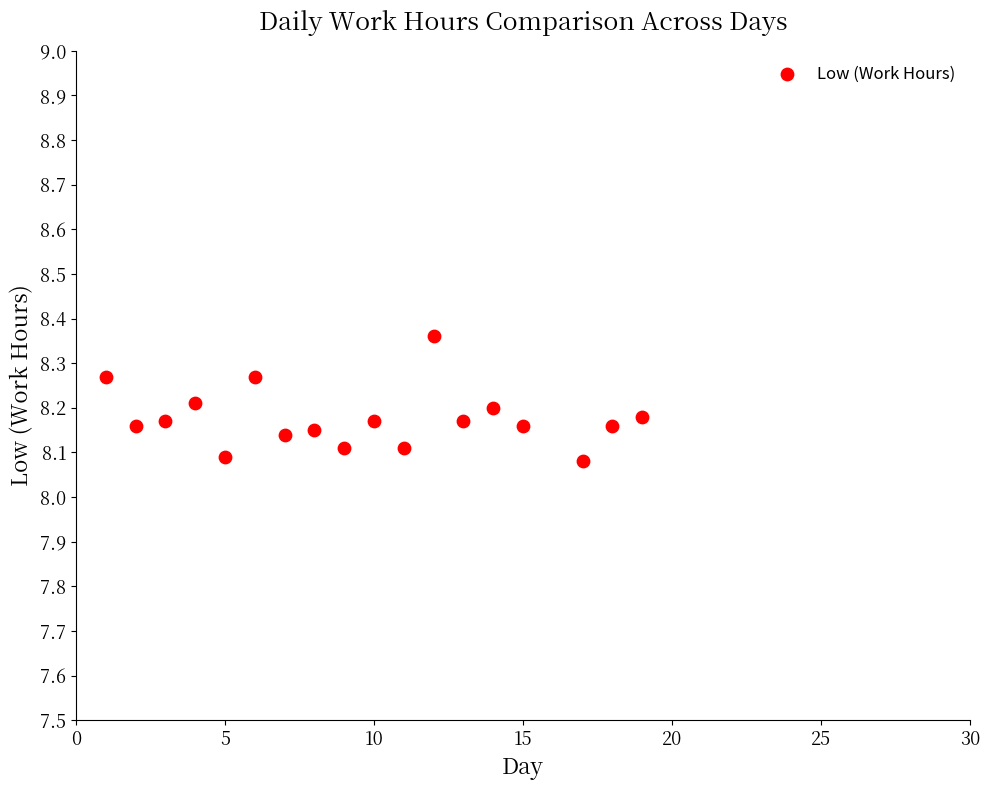

What is the range of X values (max minus min)?

18.0